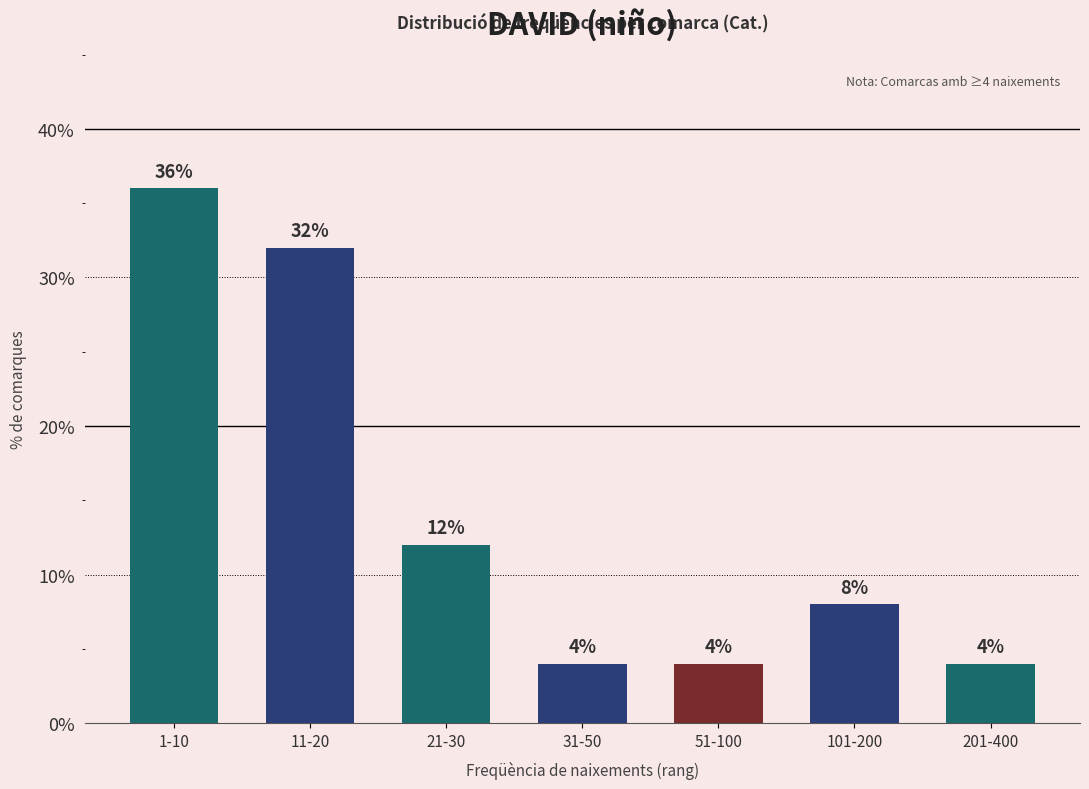

Reading left to right, what are all the values shown in this chart?

36	32	12	4	4	8	4